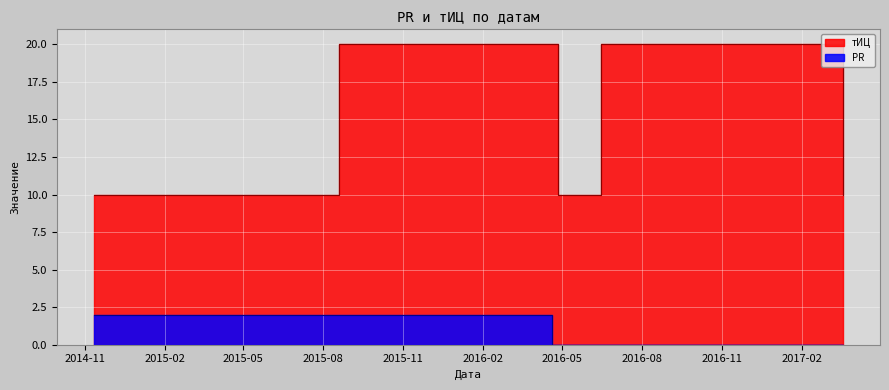

What is the sum of all тИЦ values?

90